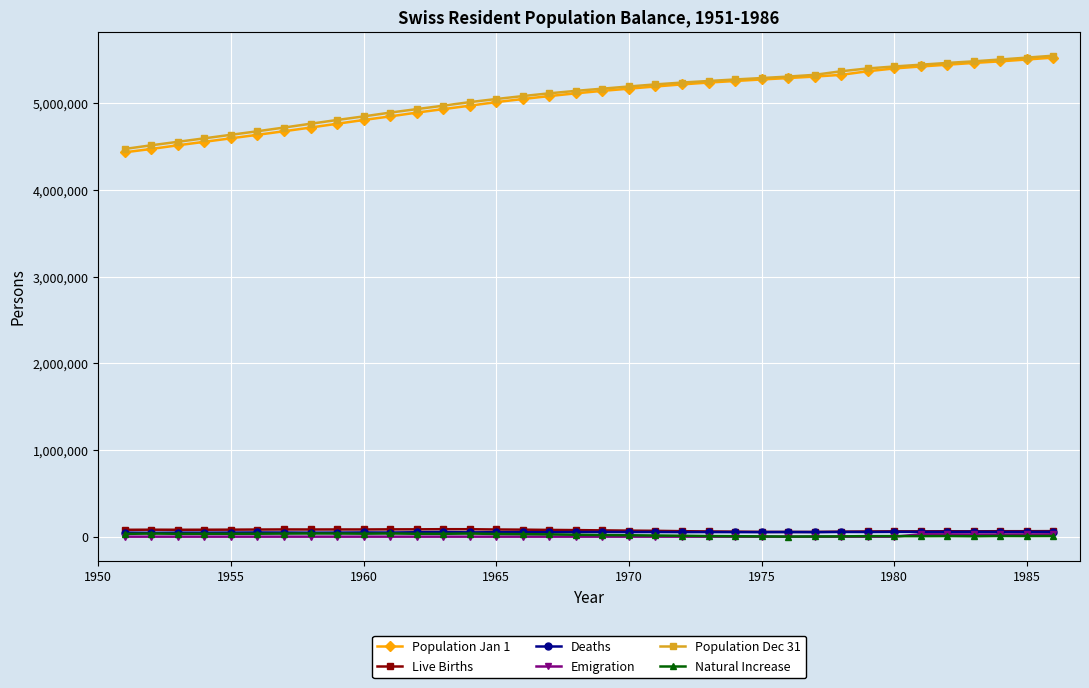

What is the maximum value shown in the chart?

5546455